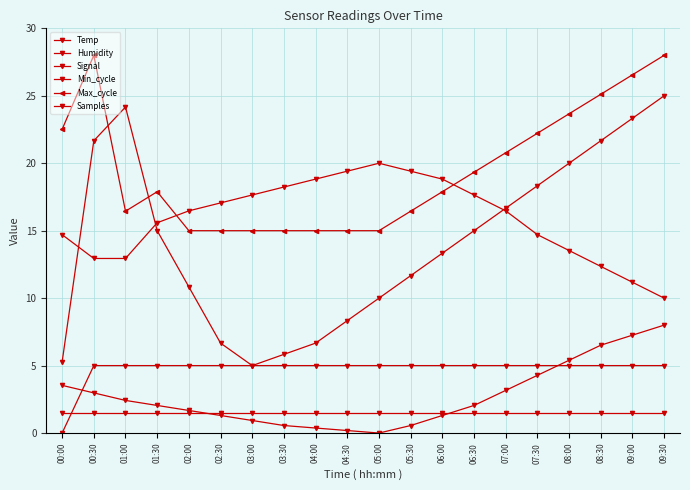

Where is Signal nearest to the value 2?

00:00